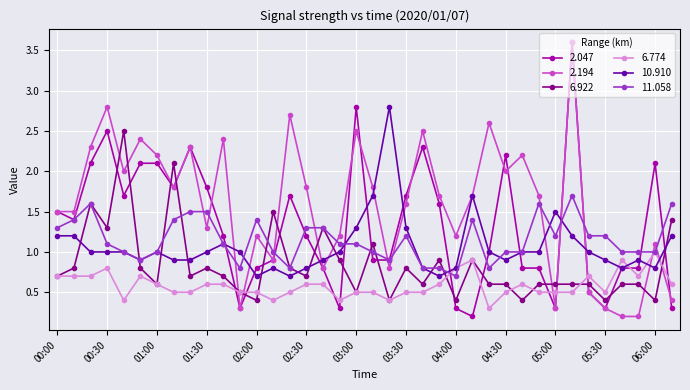

True or false: 6.922 has more than 0 interior local peaks.

True